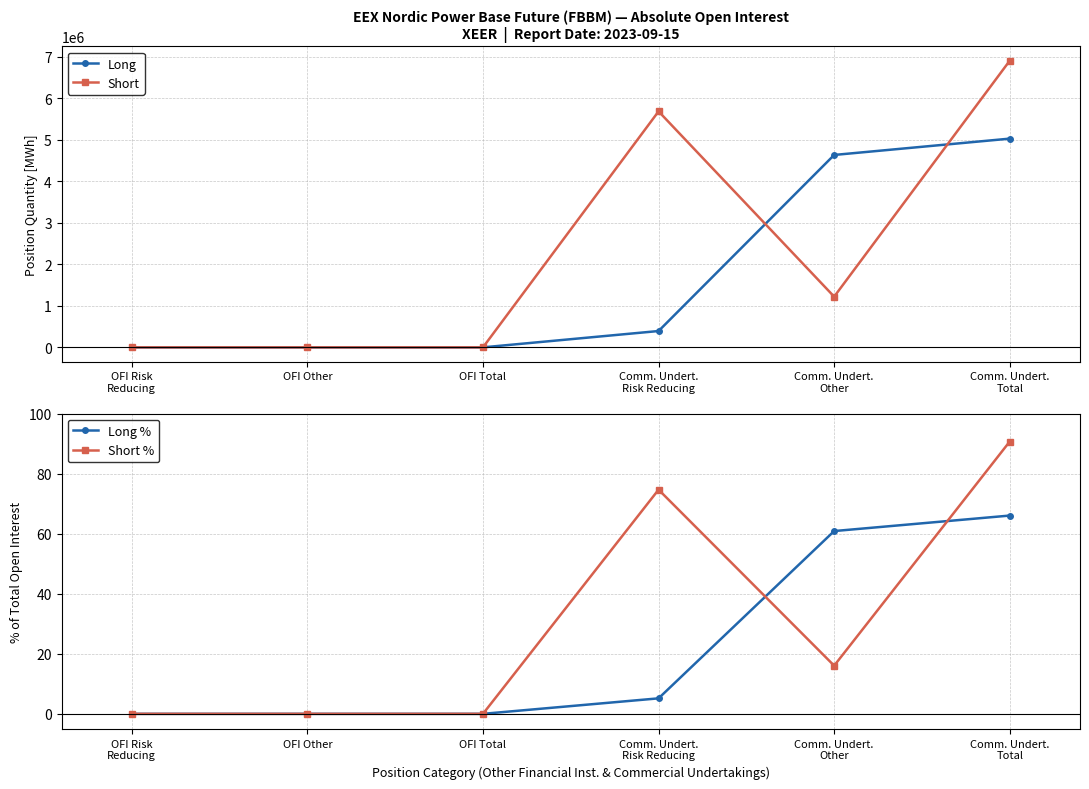

At which category does Short reach its first local valley?

Comm. Undert.
Other